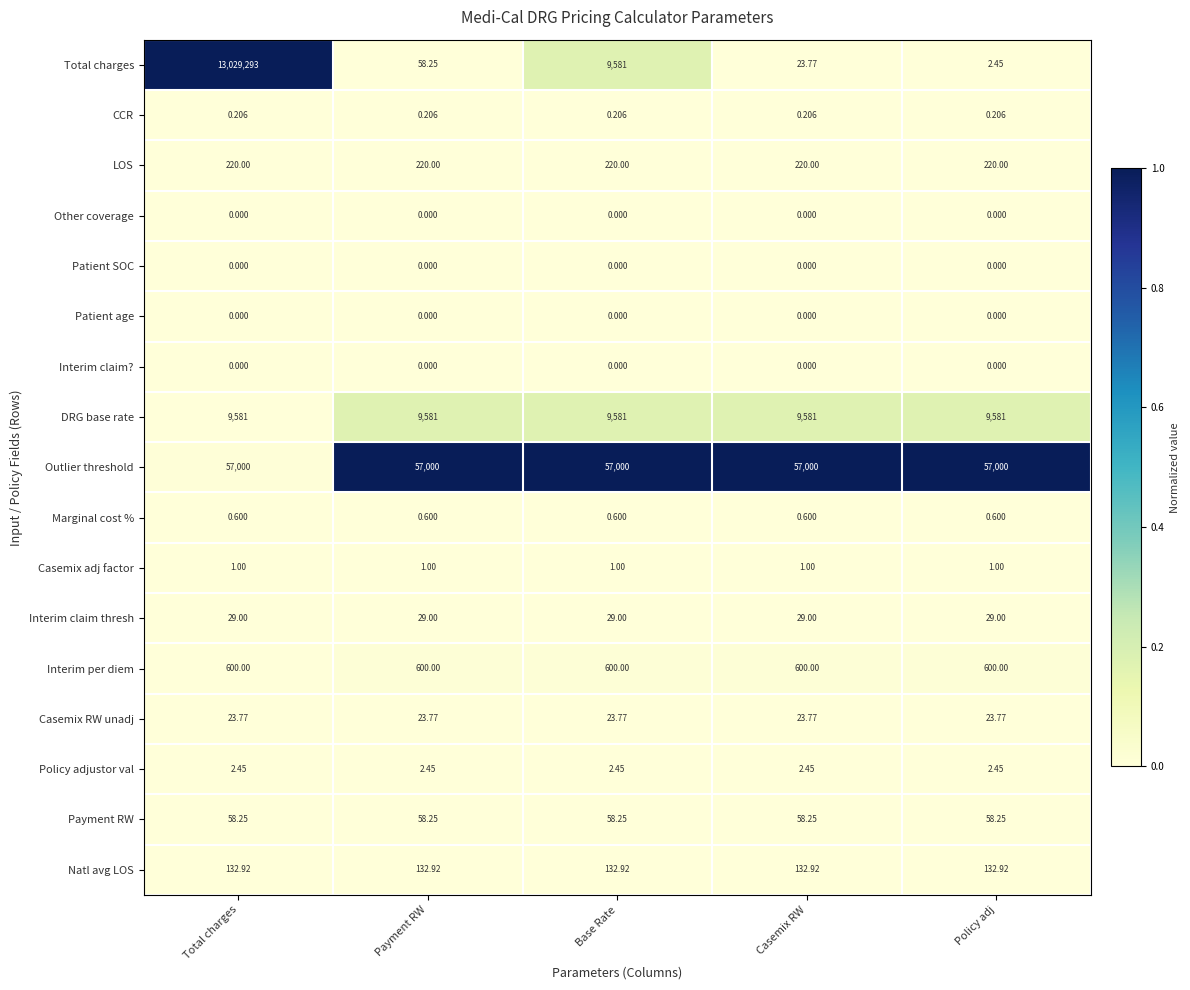

Between Payment RW and Policy adj, which series saw the biggest shift?

Total charges